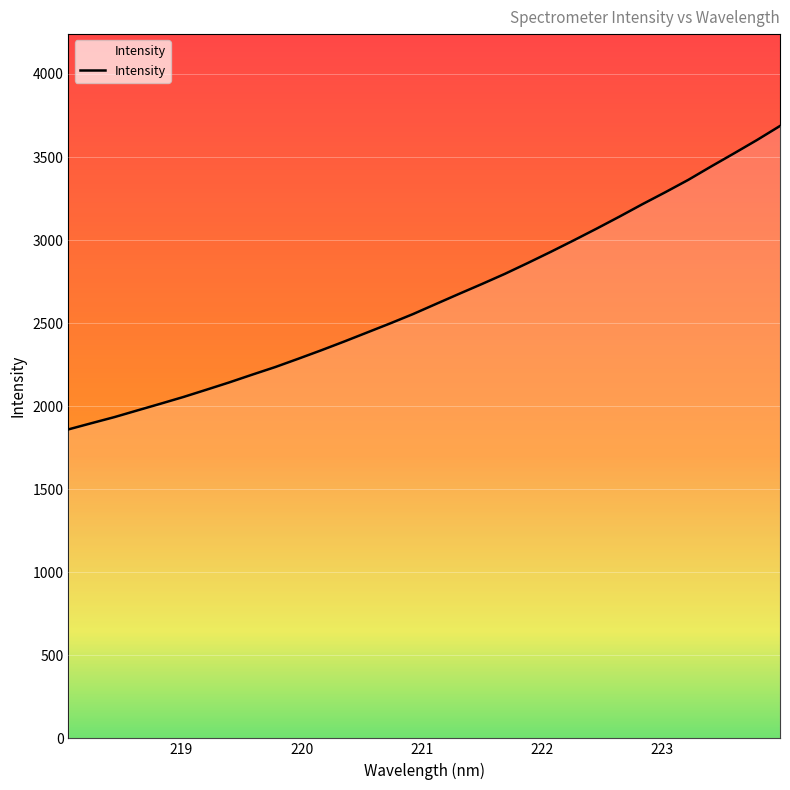

What is the difference between the maximum and minimum values?

1826.9